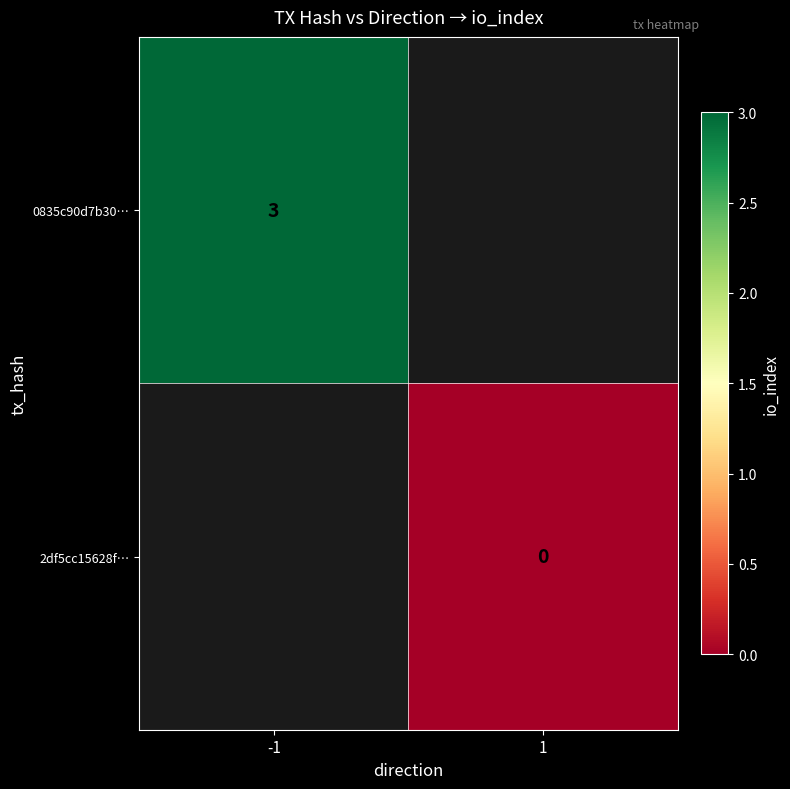

The value of 0835c90d7b30… at -1 is 3. True or false?

True